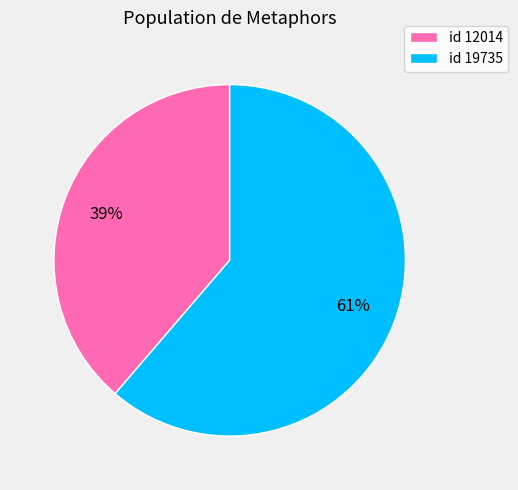

Rank the categories by value from highest to lowest.

id 19735, id 12014